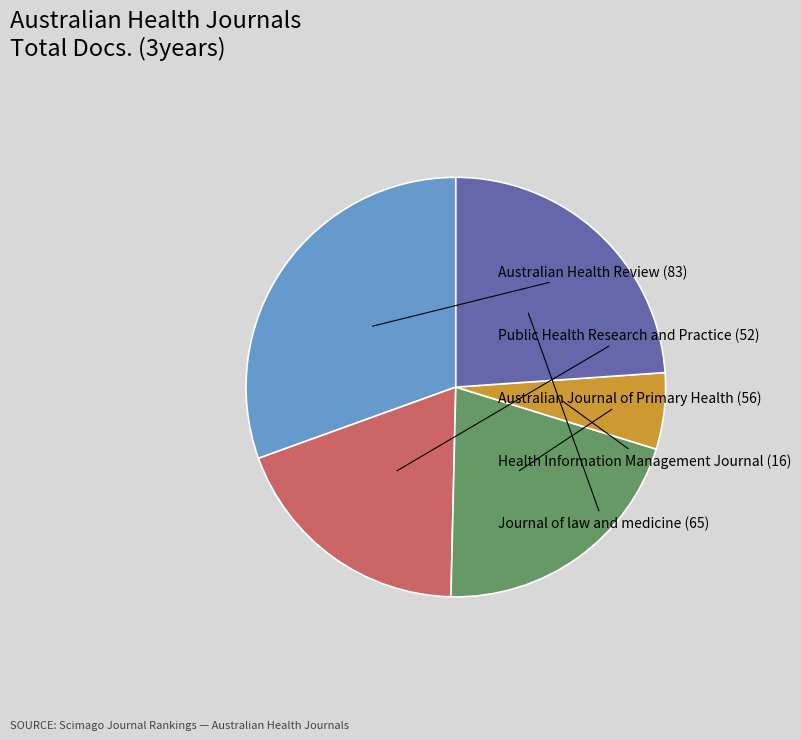

Count the number of slices in the pie.

5